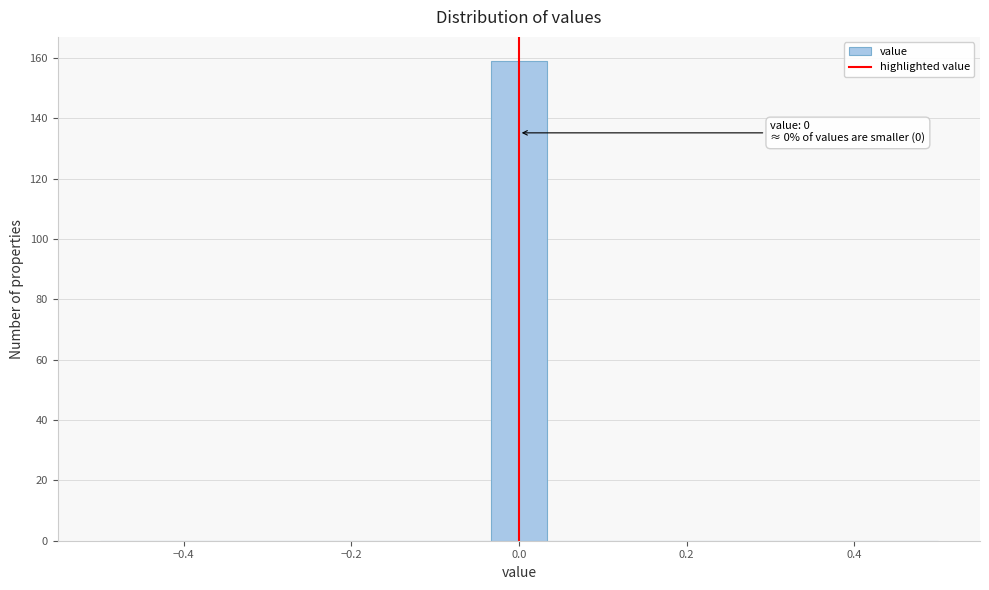

Read against the x-axis, roughly where is the centre of the tallest bar?

0.00